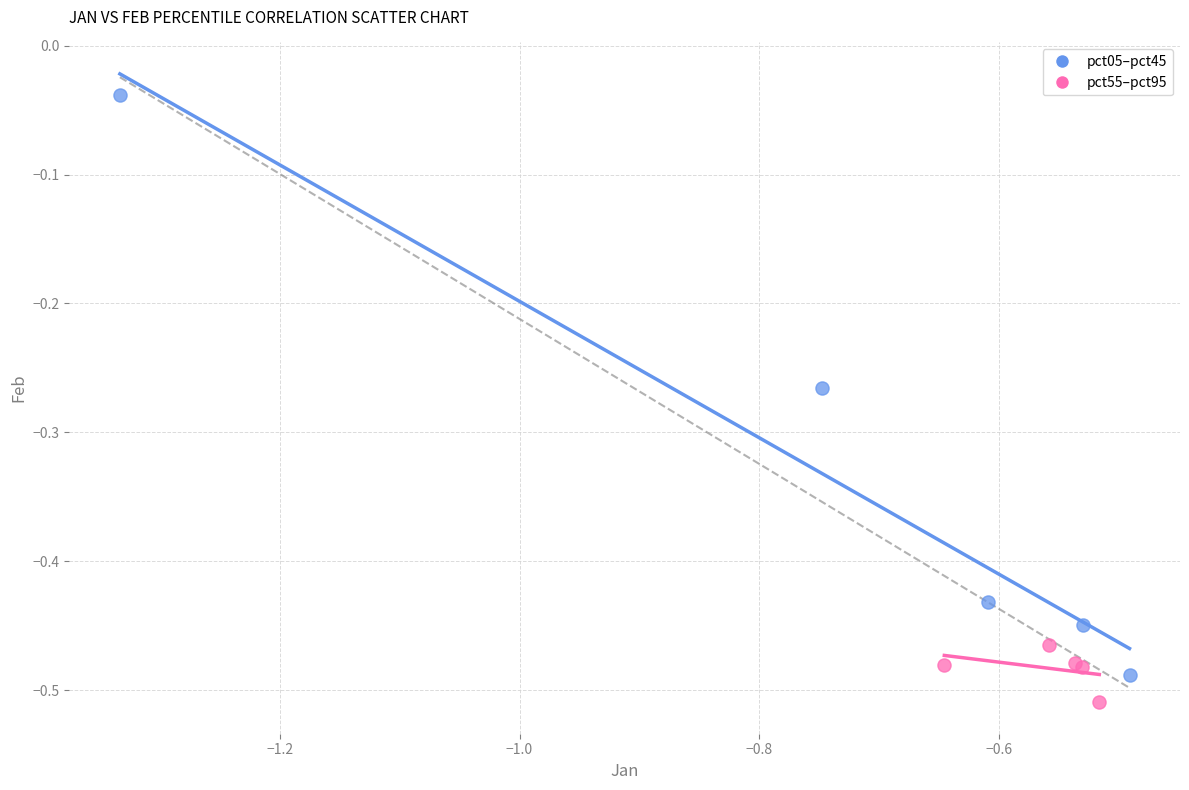

What are all the series names shown in the legend?

pct05–pct45, pct55–pct95